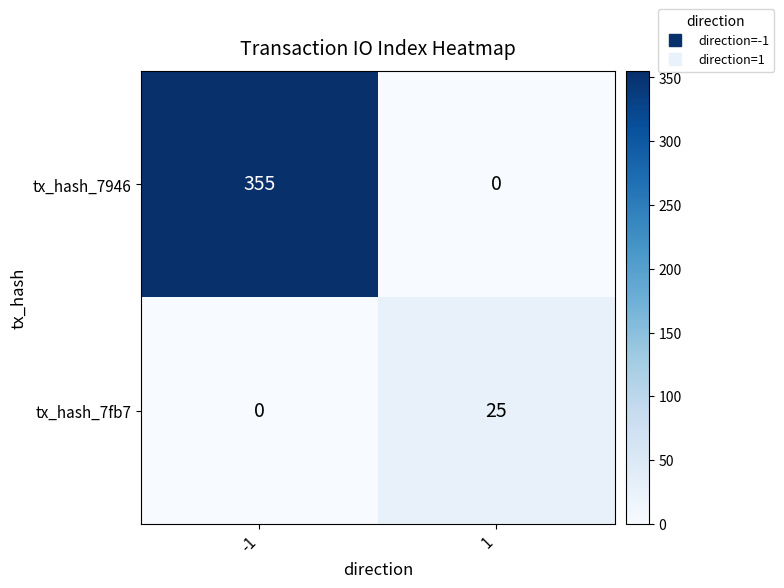

How many positive values does the tx_hash_7946 series have?

1